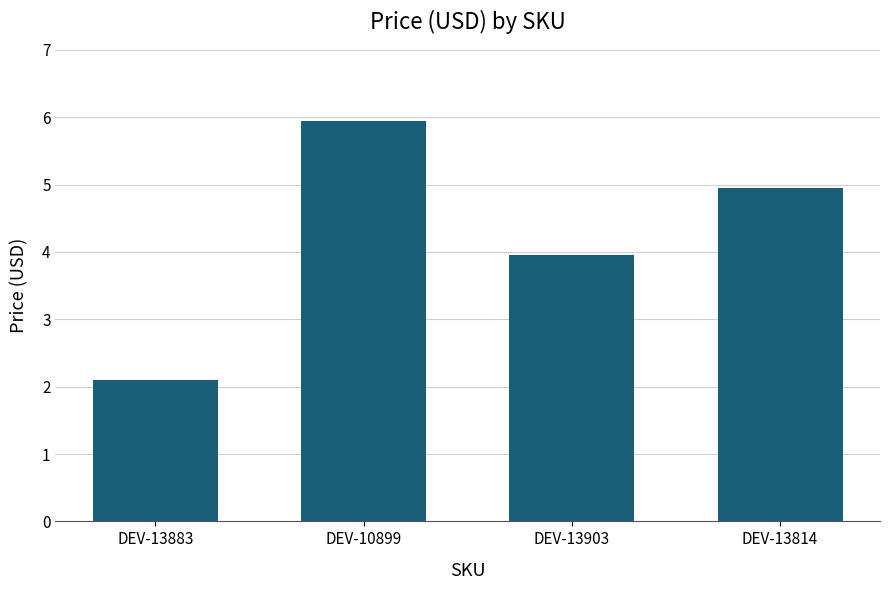

What is the difference between the second highest and second lowest values?

1.0